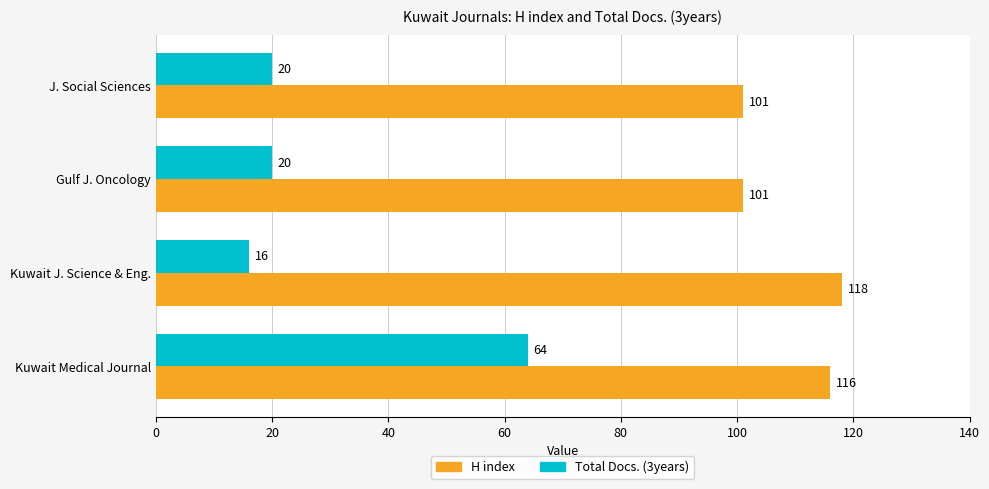

Which label corresponds to the smallest value in the chart?

Kuwait J. Science & Eng.